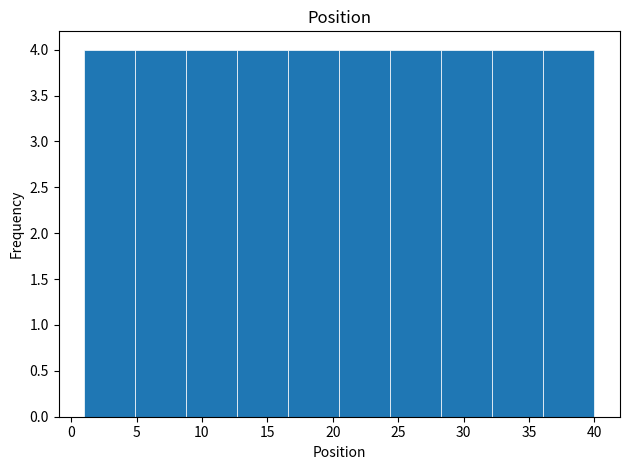

How tall is the bar that spans 24.4 to 28.3 on the x-axis? Neither the bar edges nor the heights are printed on the chart, so give them approximately, as read against the axes.

4